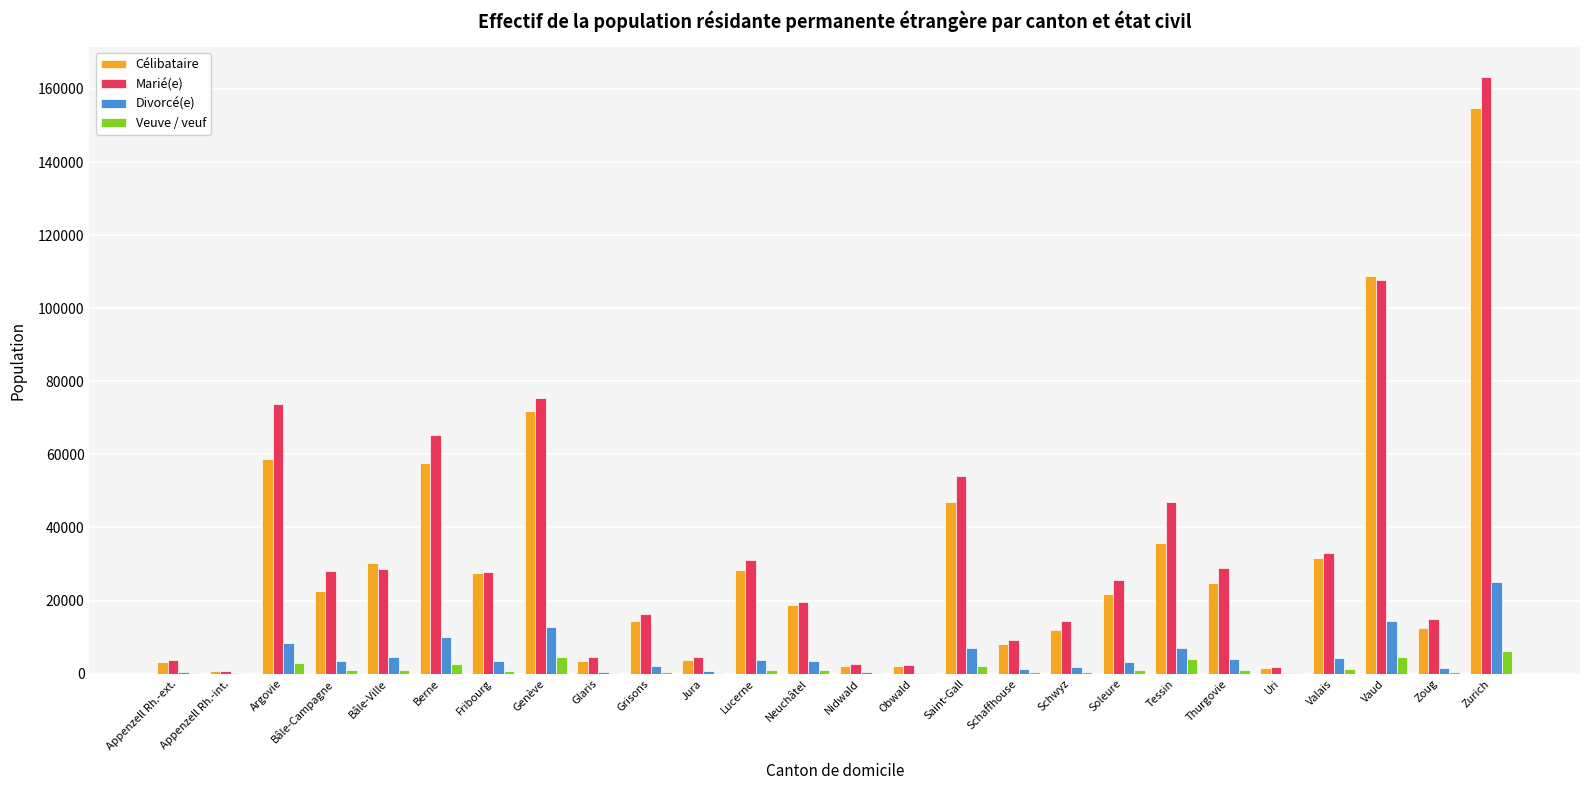

Which series changed the most between Genève and Soleure?

Célibataire